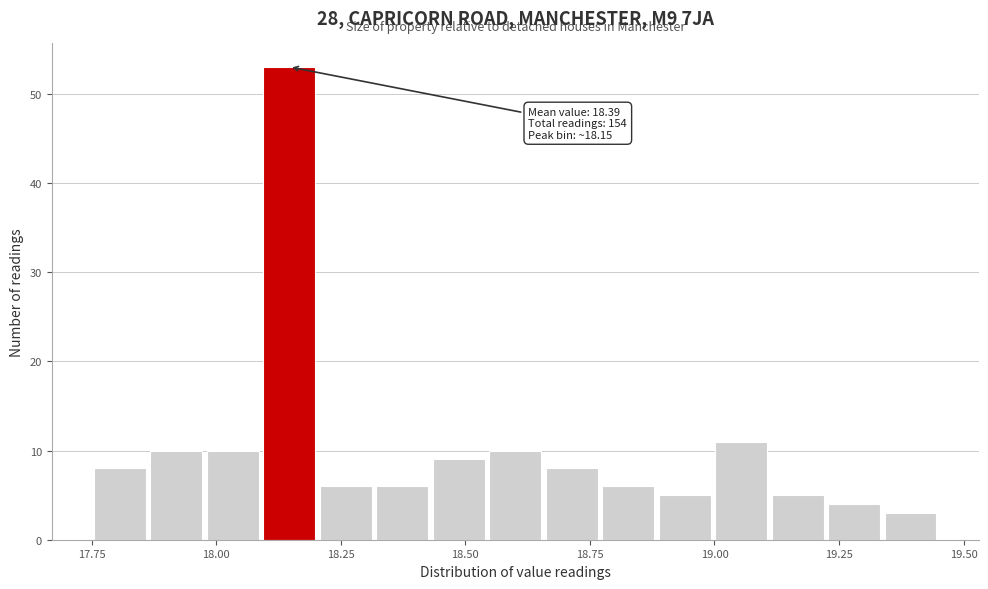

Around what value on the x-axis is the tallest bar? Give the approximate position of its centre, as read against the axis.

18.15